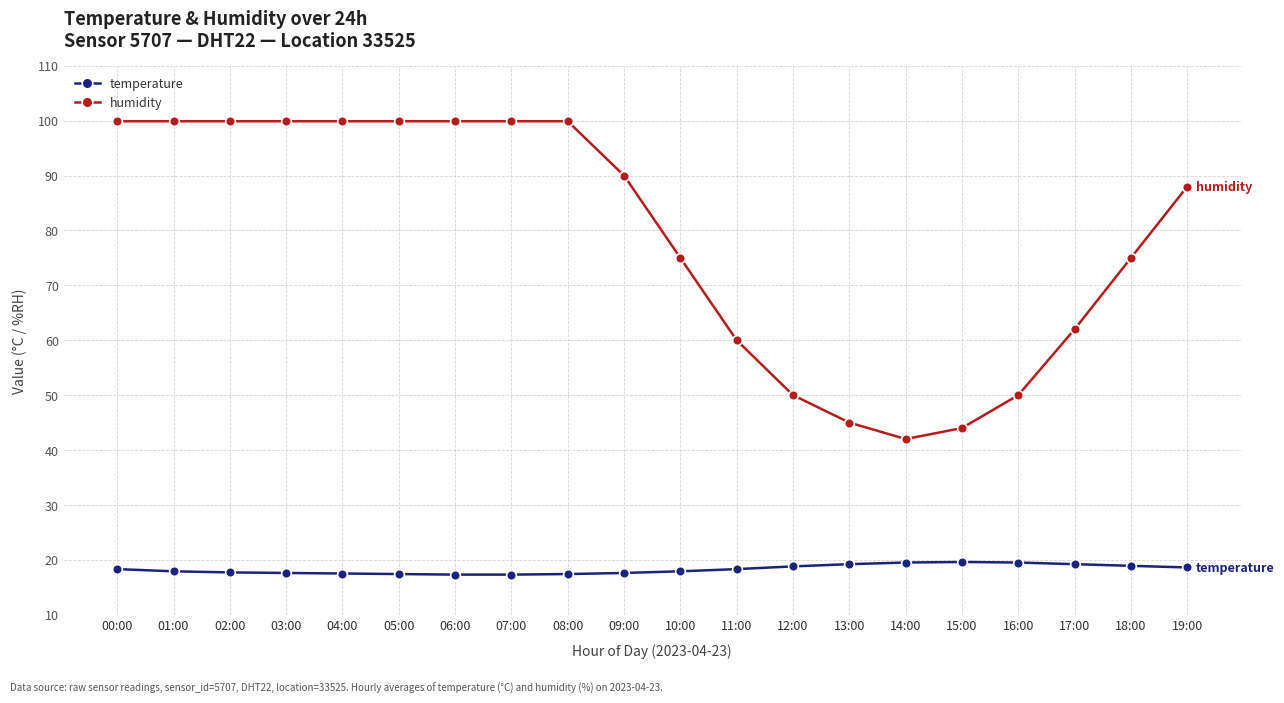

Rank the series by their maximum value, from highest to lowest.

humidity, temperature